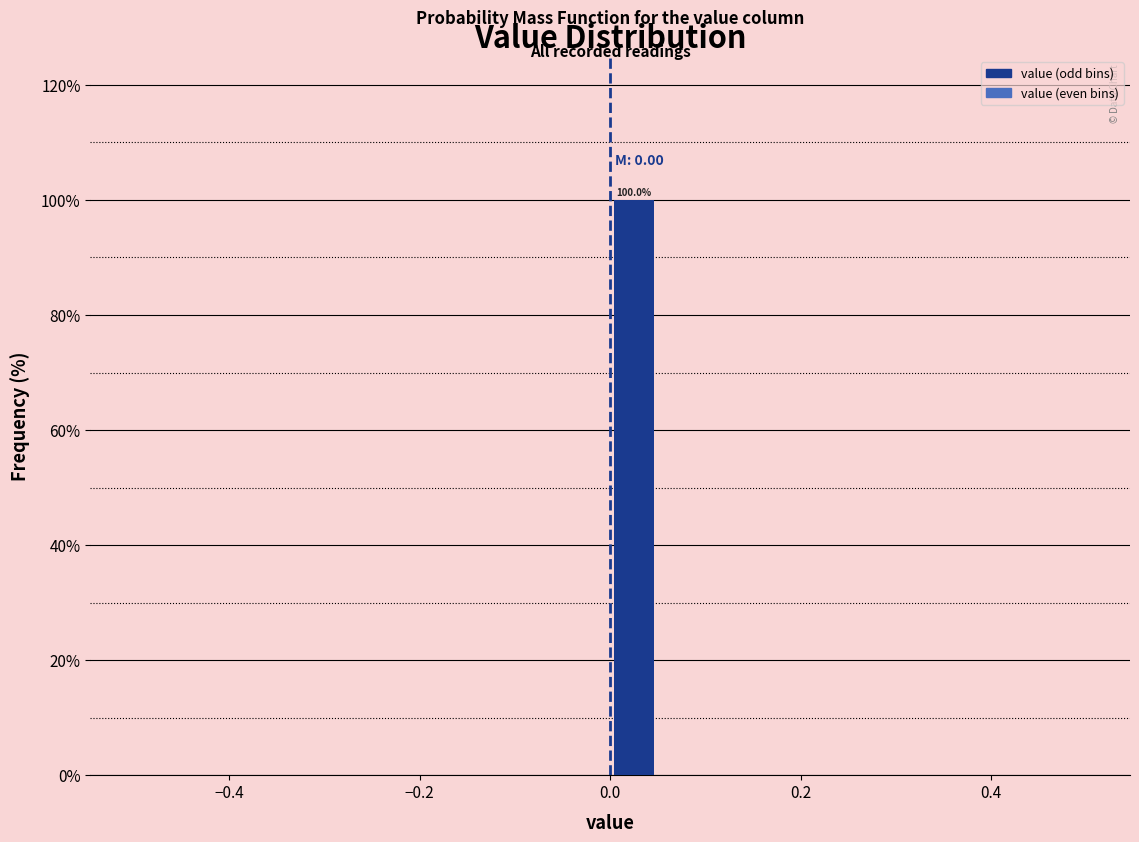

Read against the x-axis, roughly where is the centre of the tallest bar?

0.02